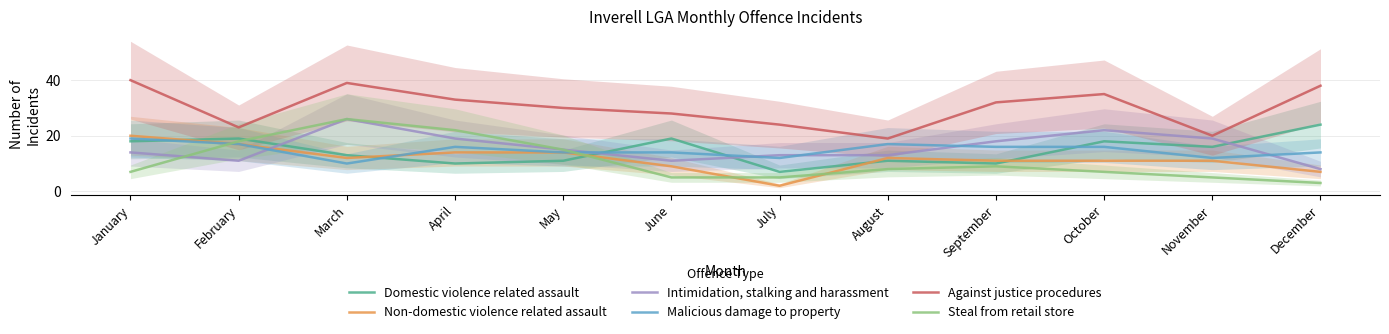

What is the sum of all Against justice procedures values?

361